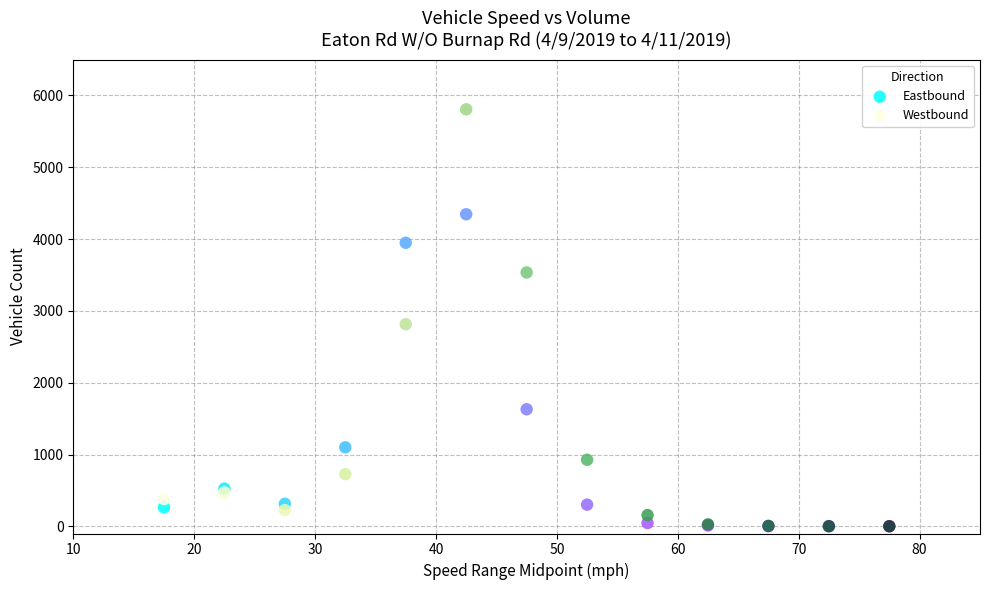

Across all series, what Y value is closest to 2903?

2814